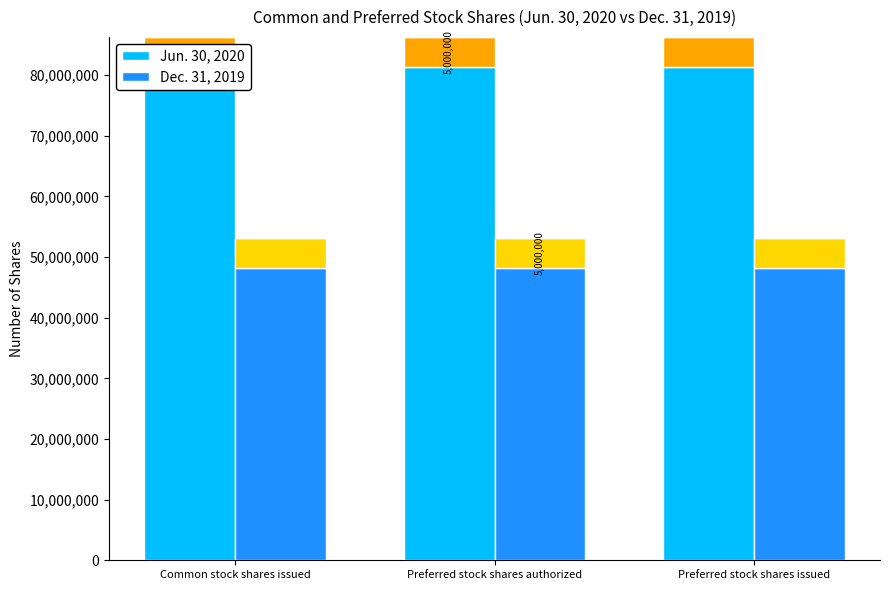

What is the difference between the highest and lowest values at Preferred stock shares issued?

33162787